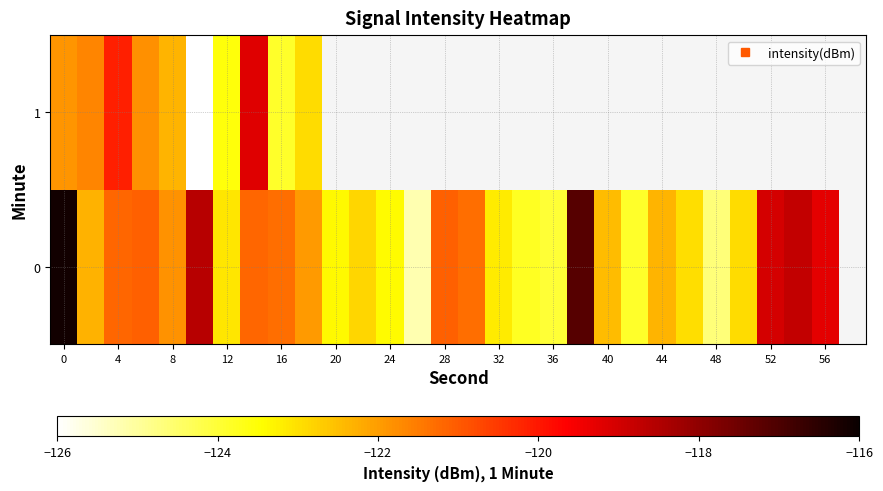

The value of row_0 at 17 is -185.3. True or false?

False